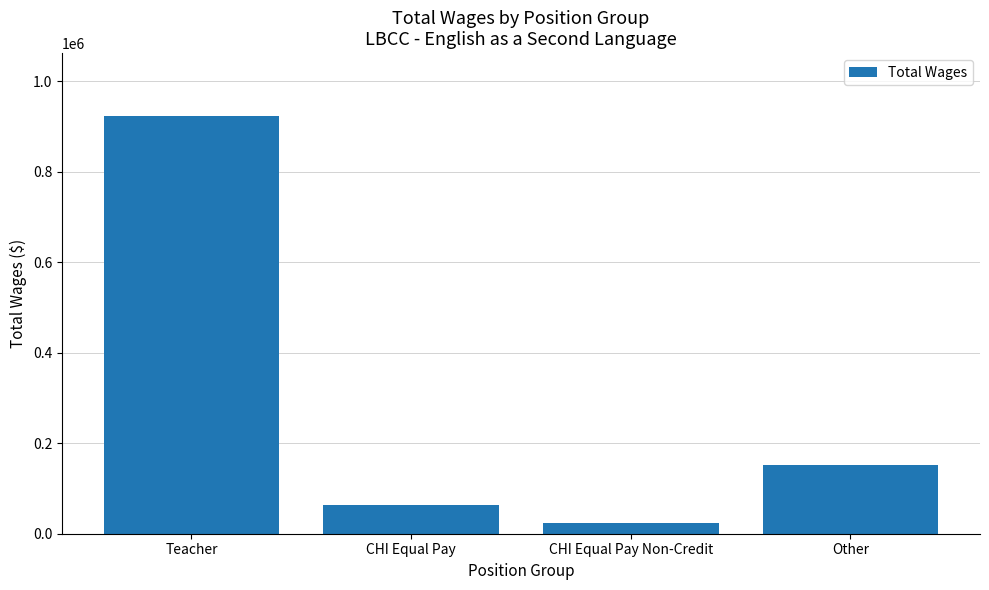

Rank the categories by value from lowest to highest.

CHI Equal Pay Non-Credit, CHI Equal Pay, Other, Teacher